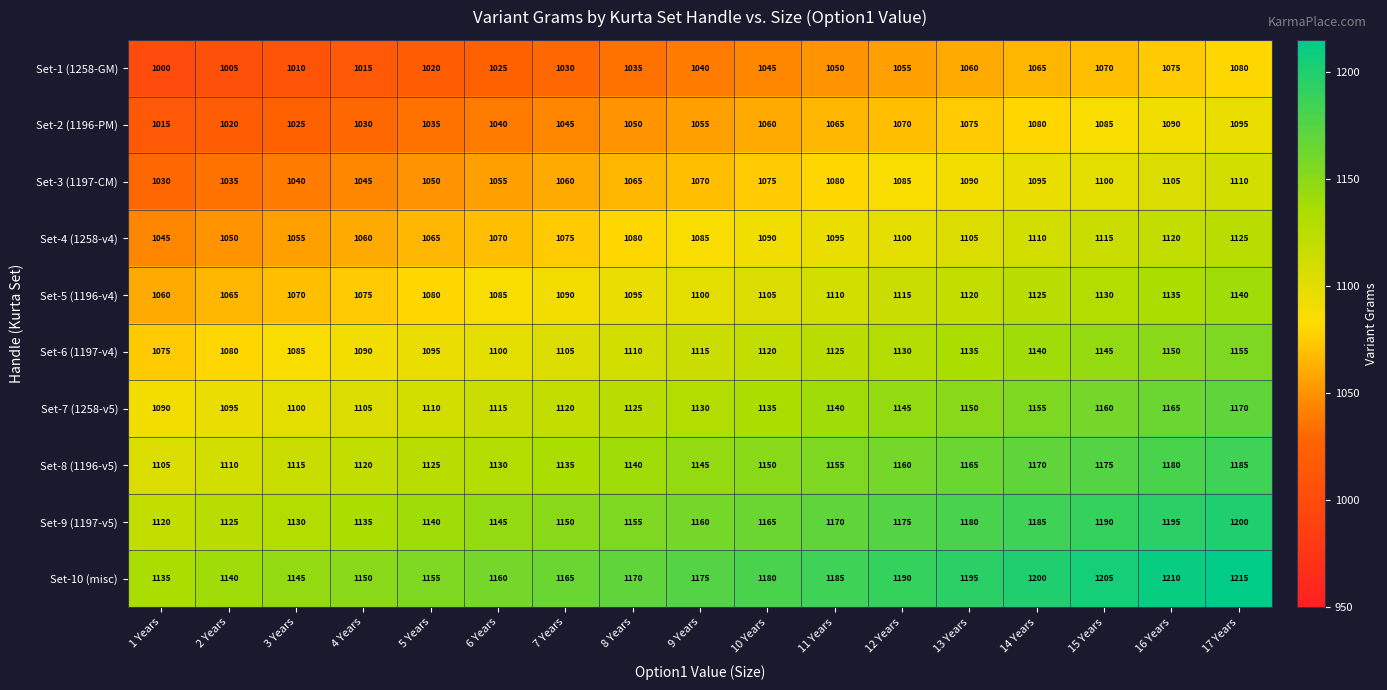

Which label corresponds to the largest value in the chart?

17 Years